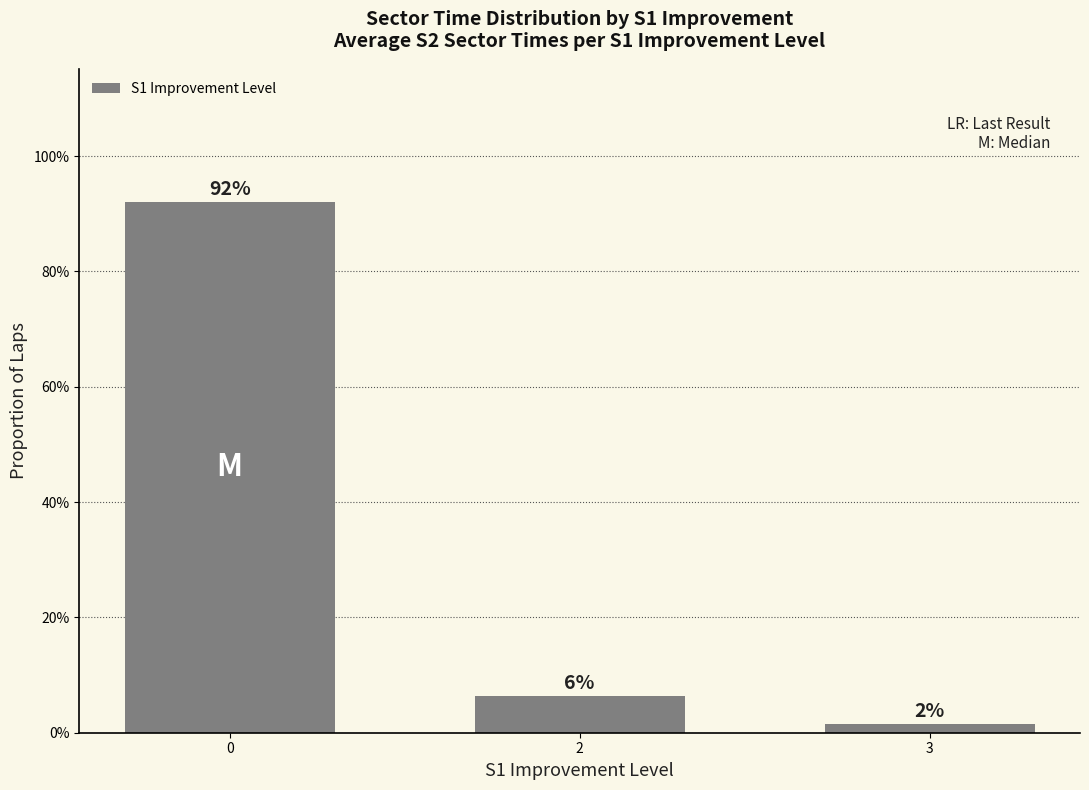

Does the chart contain any negative values?

No